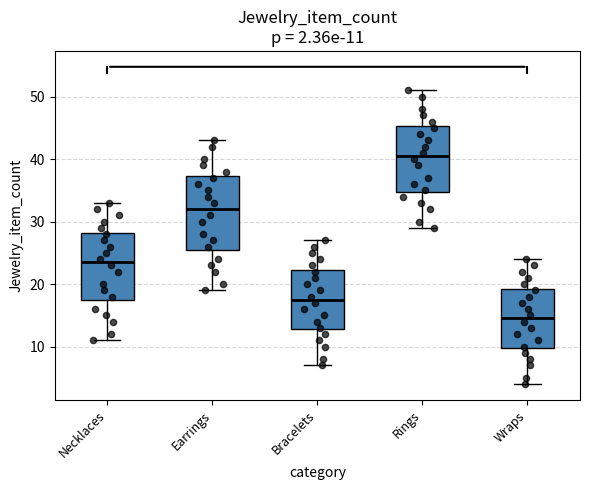

Which box is the tallest, from its lower edge to its upper edge?

Earrings